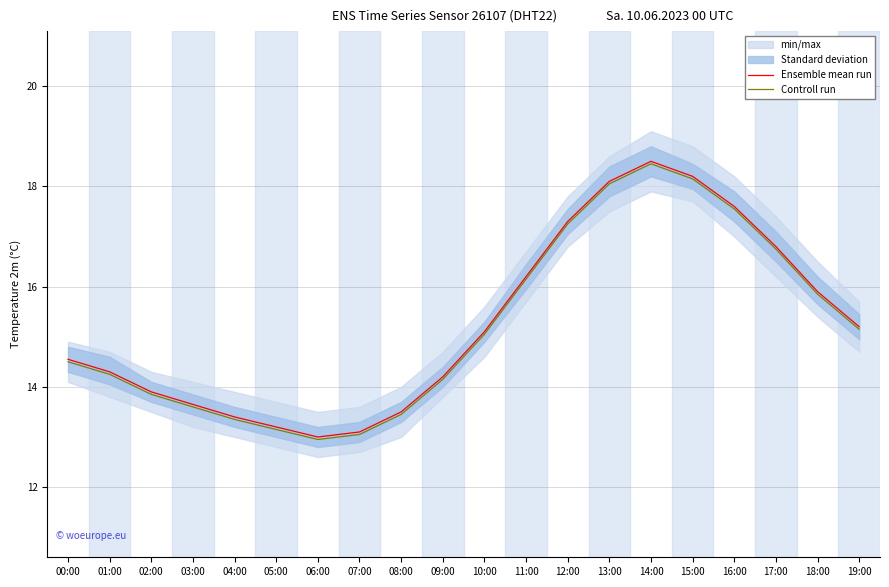

Is it true that Ensemble mean run equals 3.4 at 06:00?

False